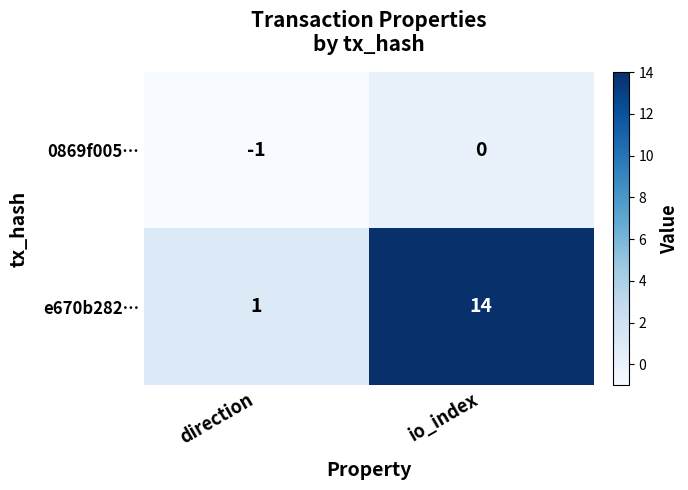

How many negative values does the 0869f005… series have?

1